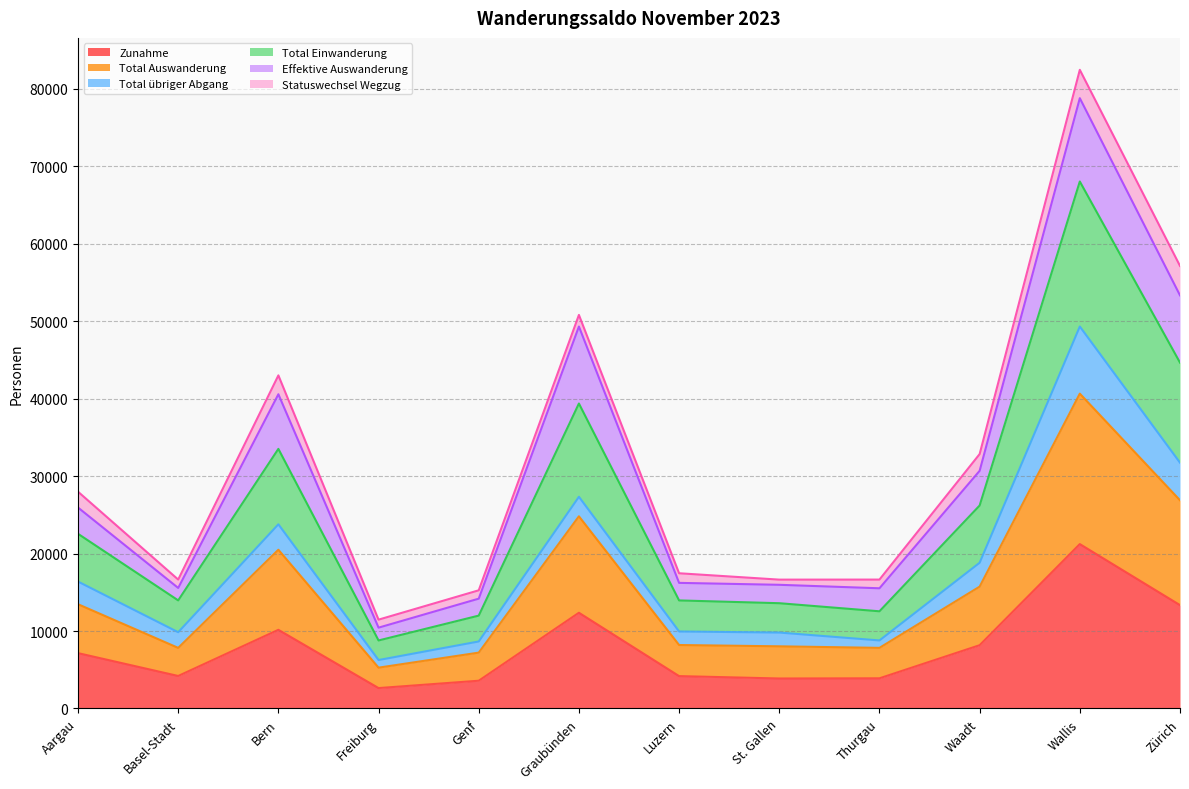

What is the minimum value for Zunahme?

2633